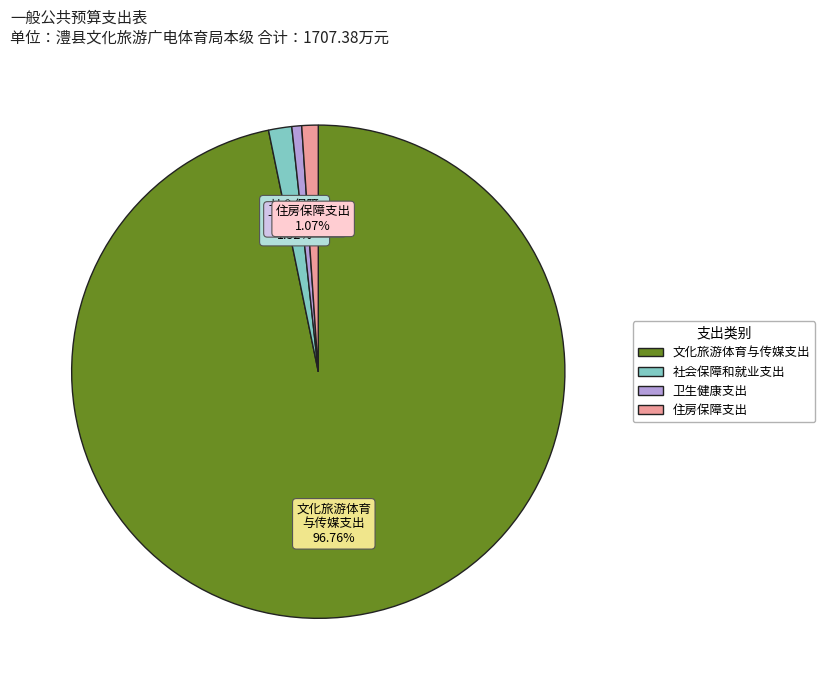

Do 卫生健康支出 and 文化旅游体育 与传媒支出 together represent more than half of the pie?

Yes